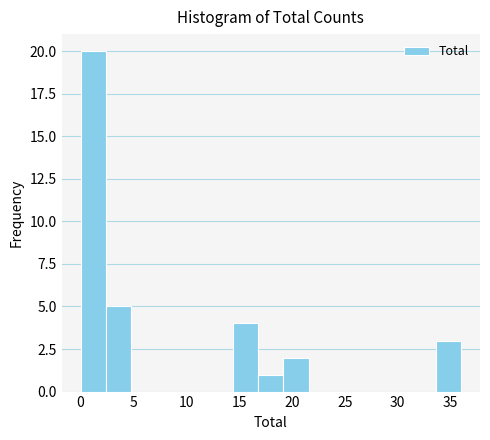

Reading left to right, transcribe this chart: for each bar, give the range it covers on the x-axis and its height. Neither the bar edges nor the heights are printed on the chart, so give them approximately, as read against the axes.

0.0 to 2.4: 20
2.4 to 4.8: 5
4.8 to 7.2: 0
7.2 to 9.6: 0
9.6 to 12.0: 0
12.0 to 14.4: 0
14.4 to 16.8: 4
16.8 to 19.2: 1
19.2 to 21.6: 2
21.6 to 24.0: 0
24.0 to 26.4: 0
26.4 to 28.8: 0
28.8 to 31.2: 0
31.2 to 33.6: 0
33.6 to 36.0: 3